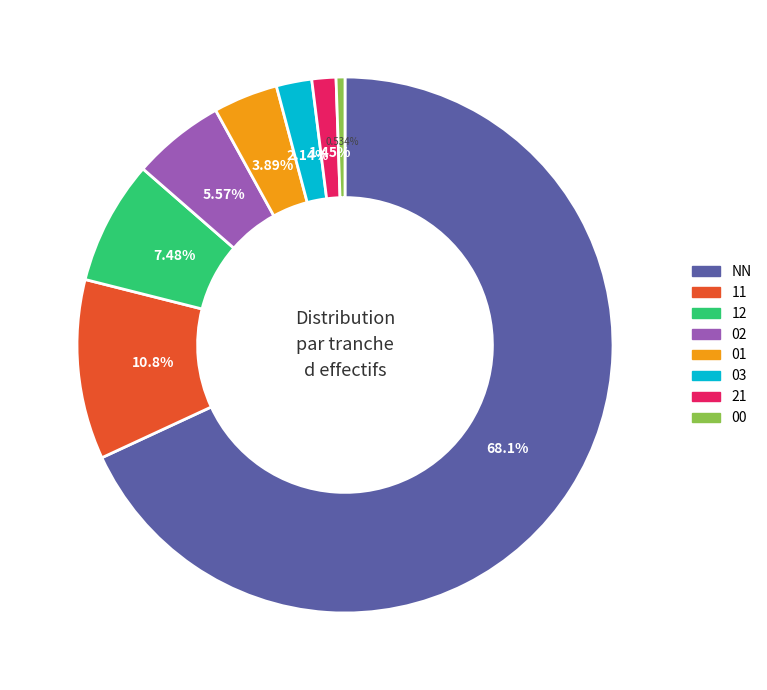

Does any single category account for the majority?

Yes